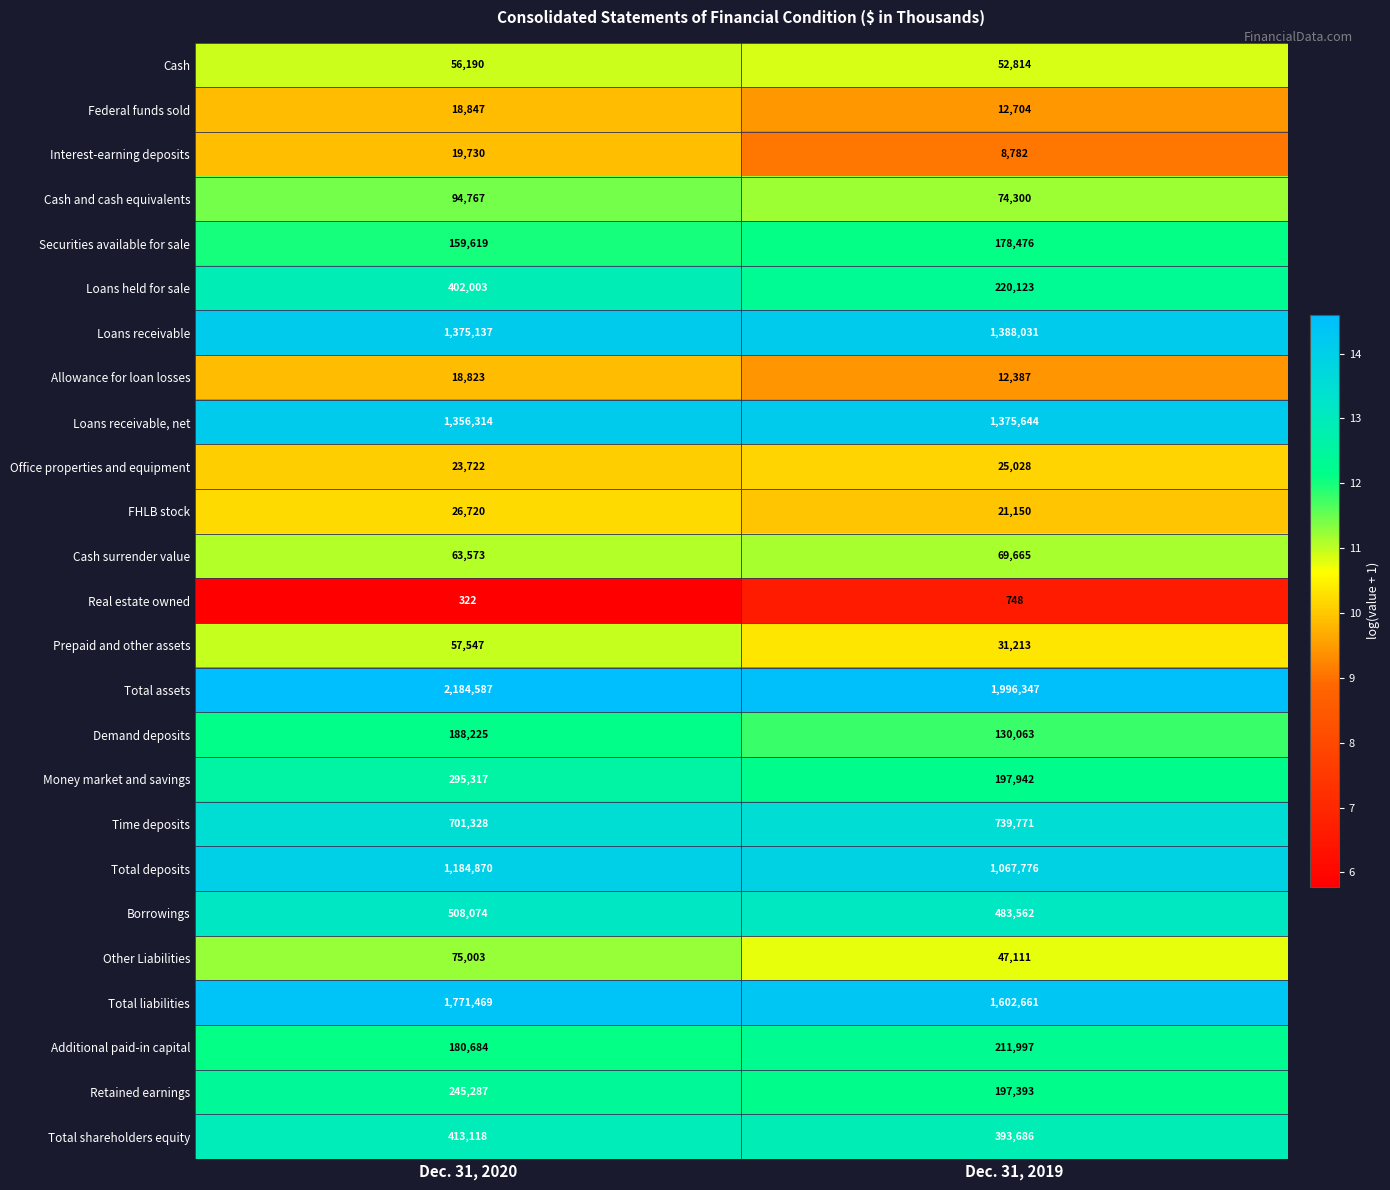

Rank the series by their maximum value, from highest to lowest.

Total assets, Total liabilities, Loans receivable, Loans receivable, net, Total deposits, Time deposits, Borrowings, Total shareholders equity, Loans held for sale, Money market and savings, Retained earnings, Additional paid-in capital, Demand deposits, Securities available for sale, Cash and cash equivalents, Other Liabilities, Cash surrender value, Prepaid and other assets, Cash, FHLB stock, Office properties and equipment, Interest-earning deposits, Federal funds sold, Allowance for loan losses, Real estate owned